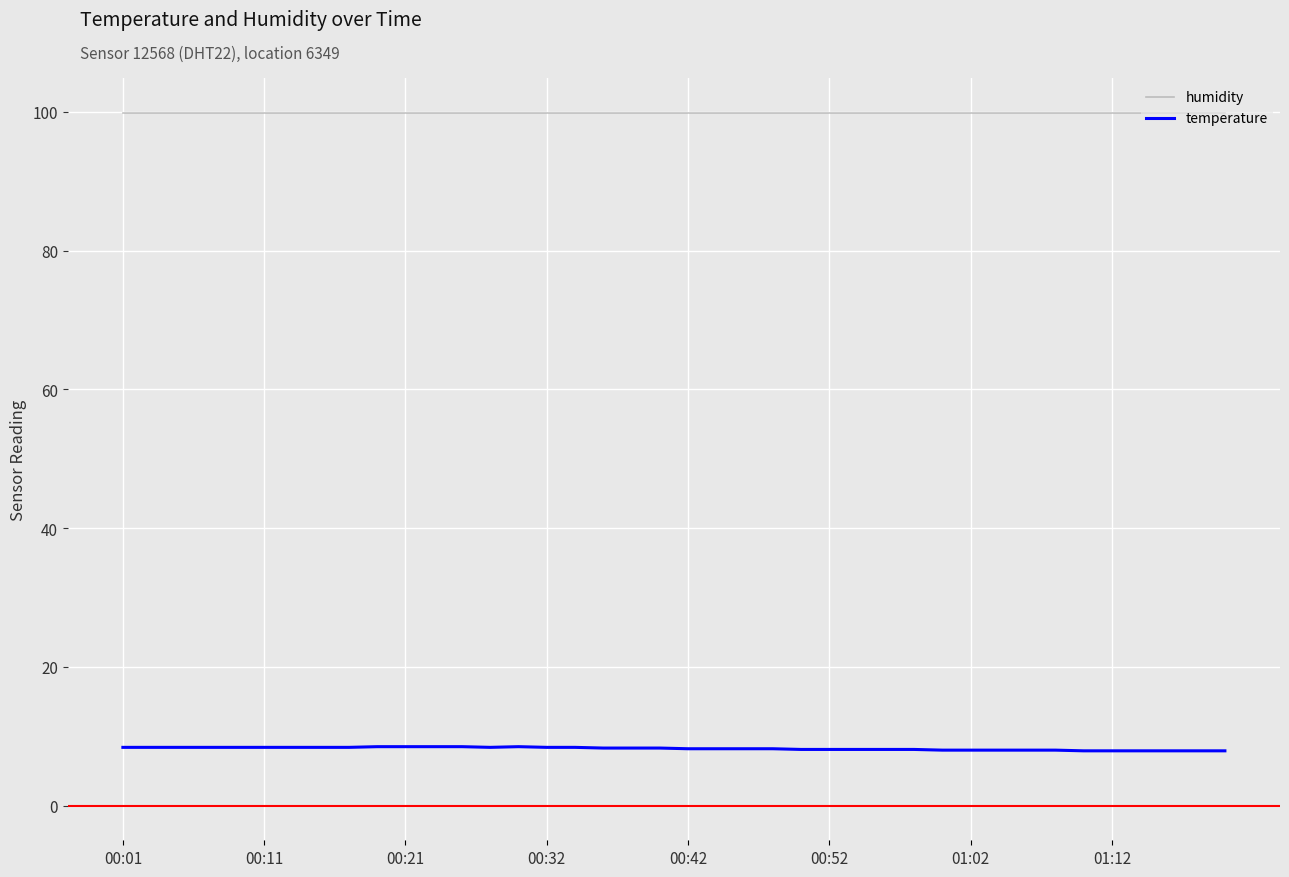

Rank the series by their maximum value, from highest to lowest.

humidity, temperature